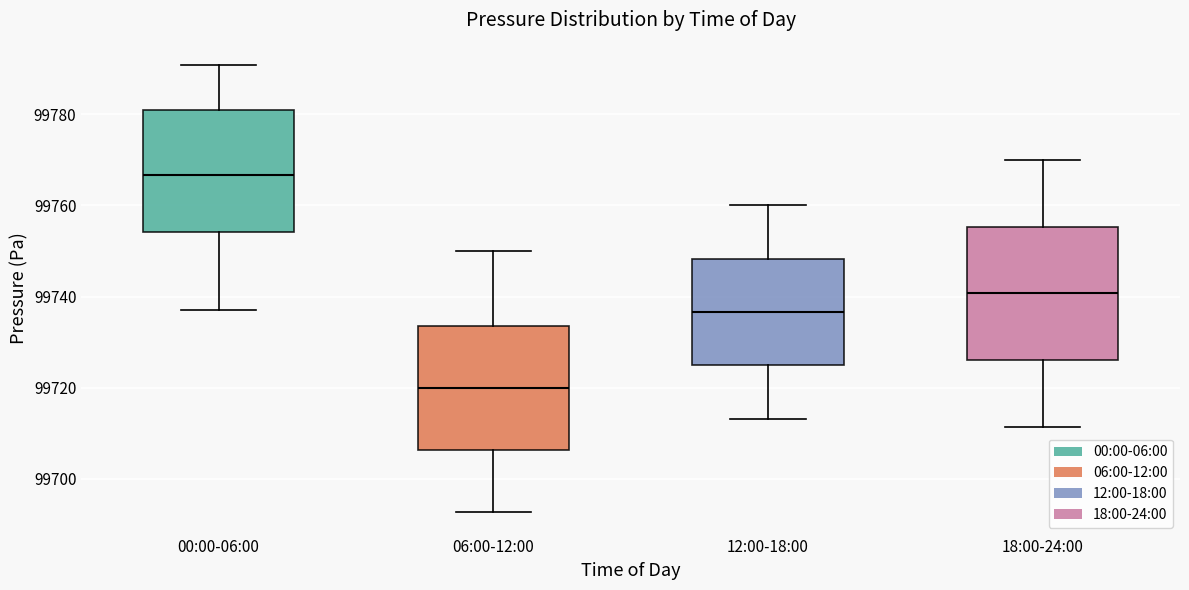

Which box's median line is the lowest?

06:00-12:00